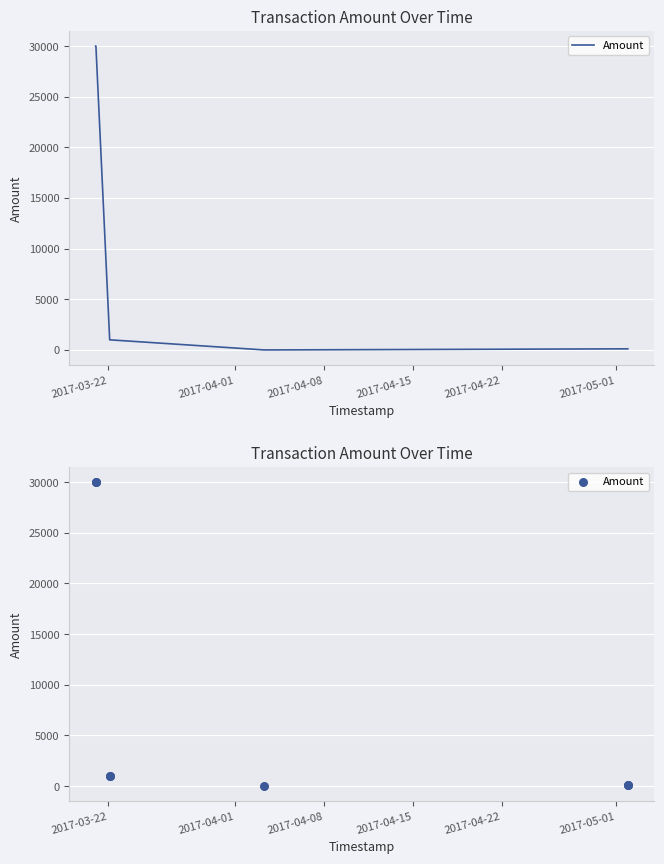

Which has a higher value, 2017-04-22 or 2017-05-01?

2017-05-01